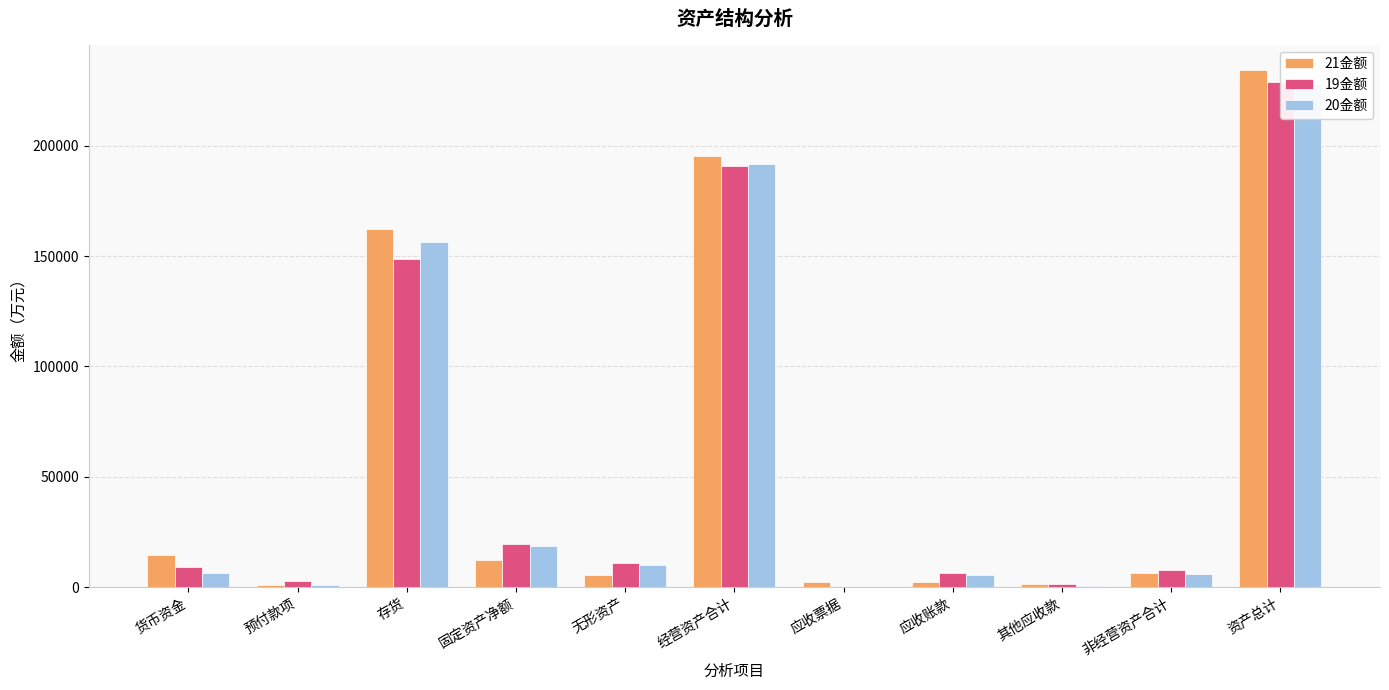

Is the value of 20金额 at 经营资产合计 greater than the value of 19金额 at 固定资产净额?

Yes